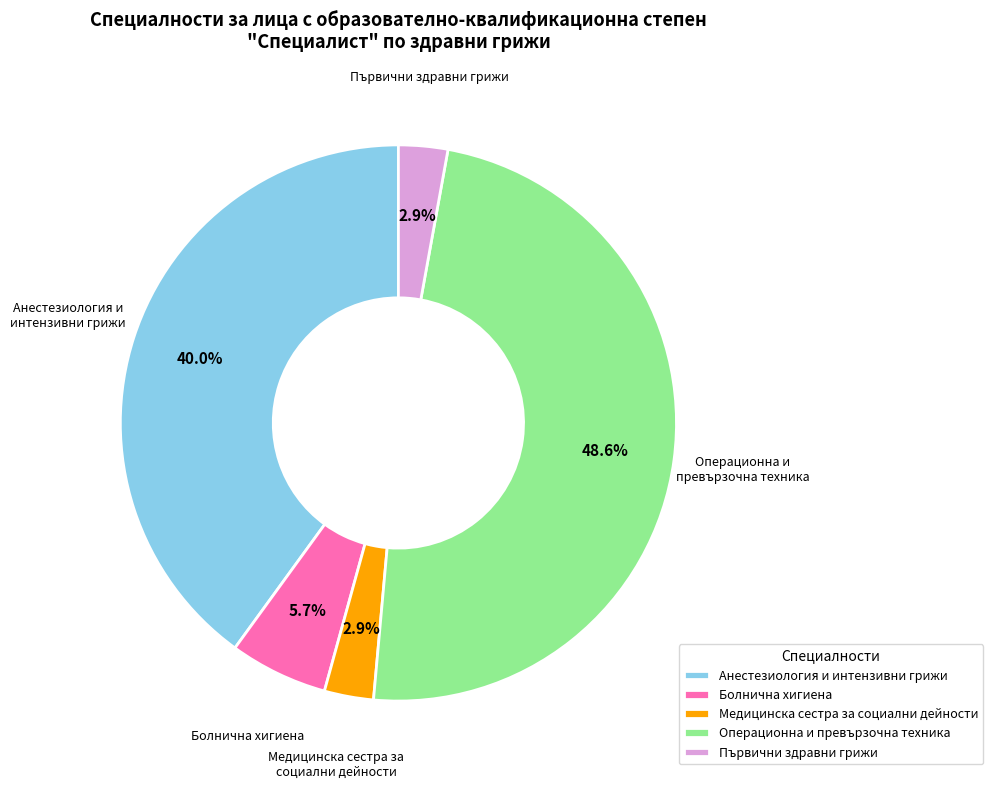

Is the sum of Операционна и превързочна техника and Първични здравни грижи greater than half?

Yes